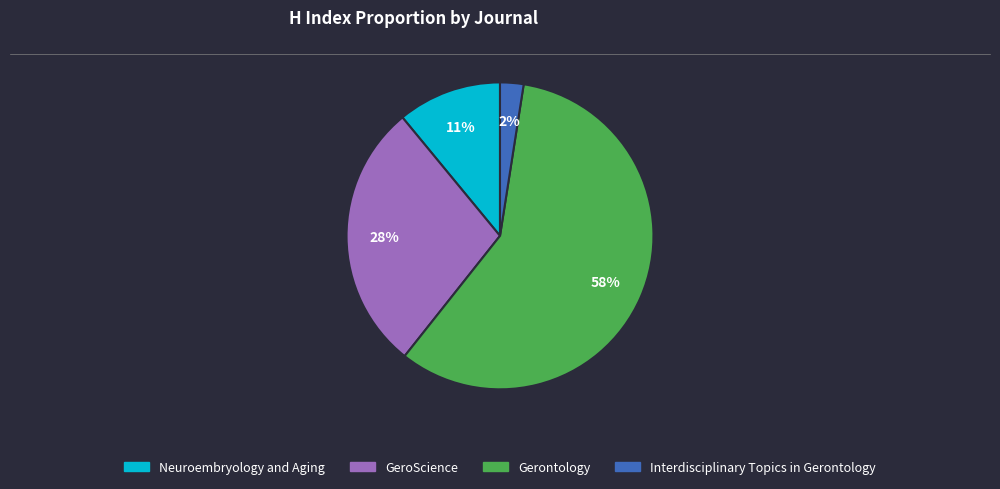

To the nearest percent, what is the average slice percentage?

25%